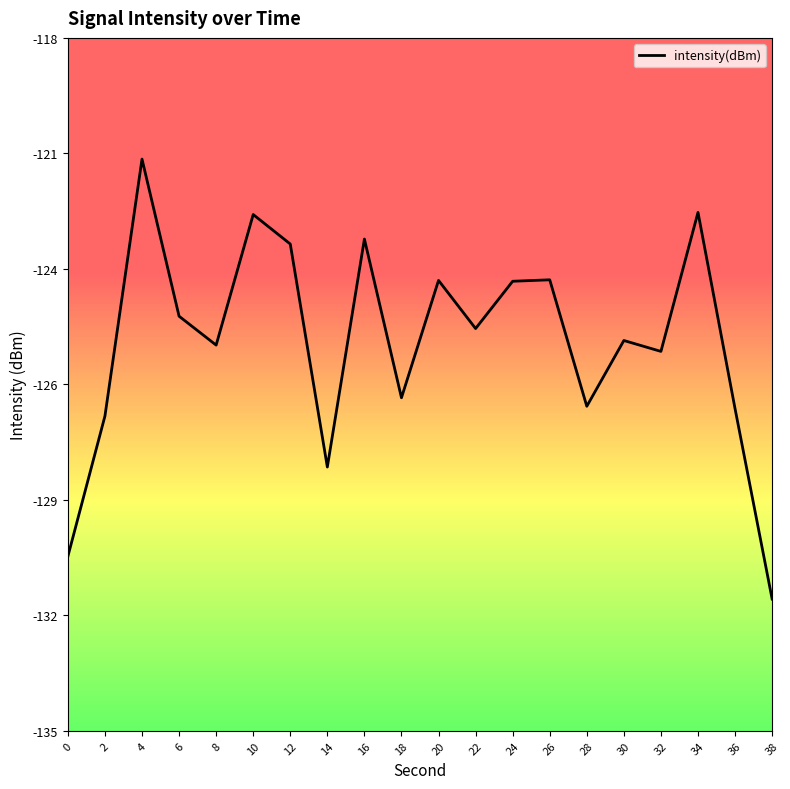

Is it true that the value at 18 is -49.4?

False